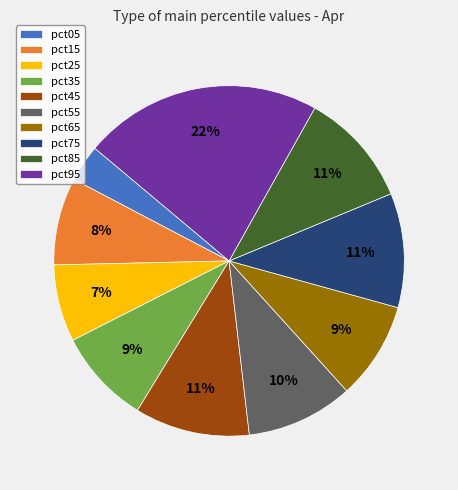

Is there a majority slice in this chart?

No